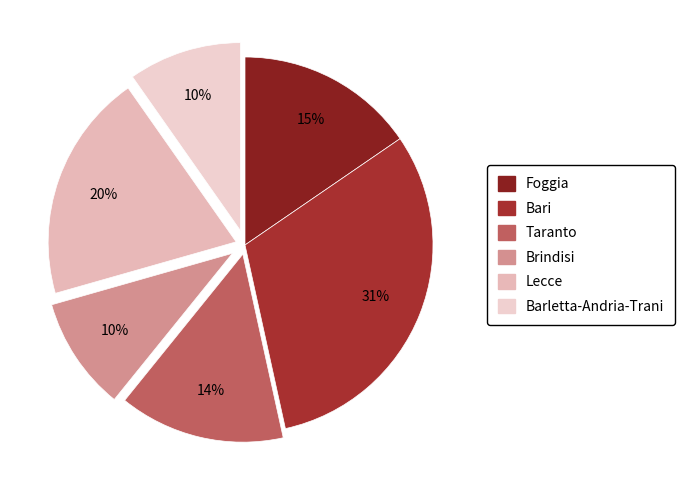

To the nearest percent, what is the combined percentage of Brindisi and Foggia?

25%